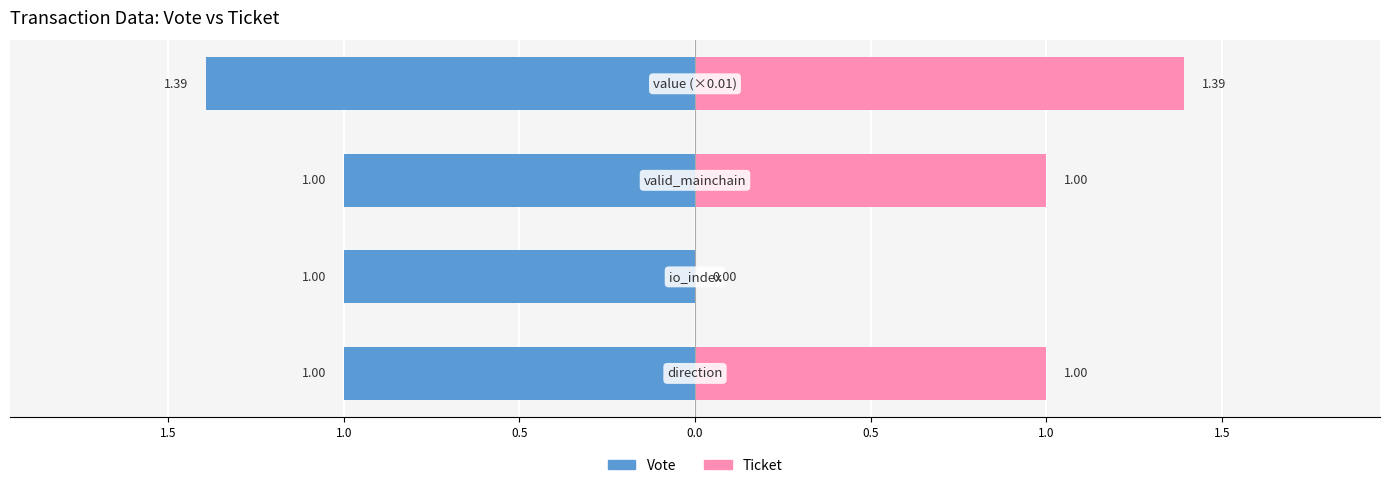

What is the average value of the Ticket series?

0.8